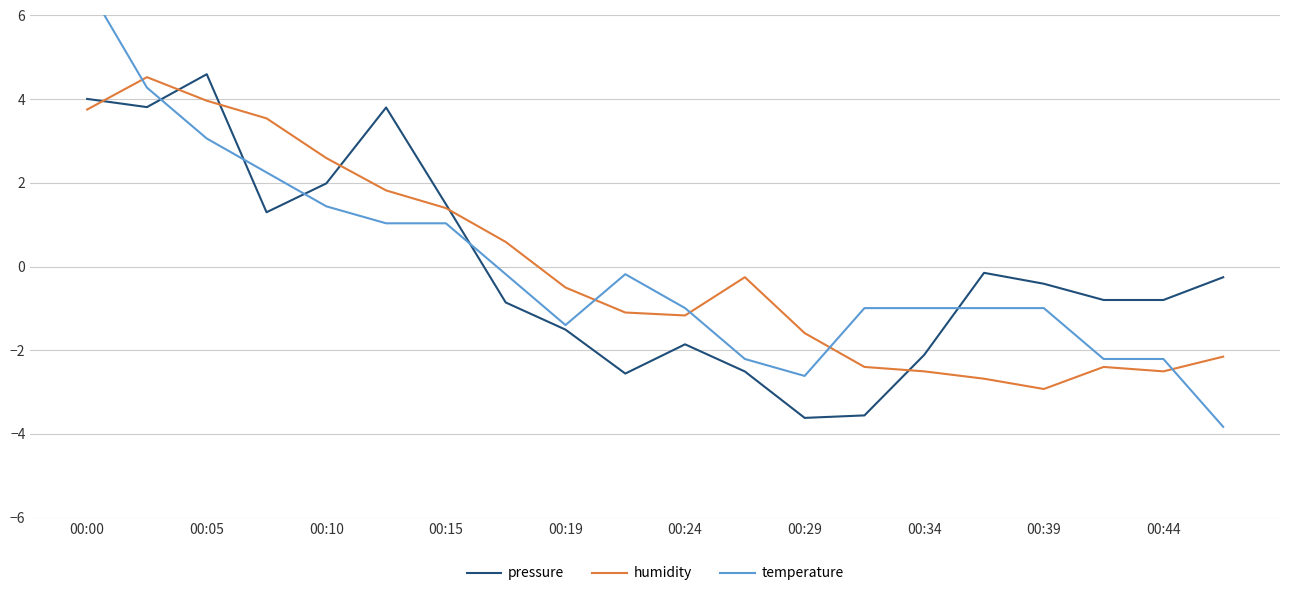

The humidity series shows -3.4 at 00:34. True or false?

False